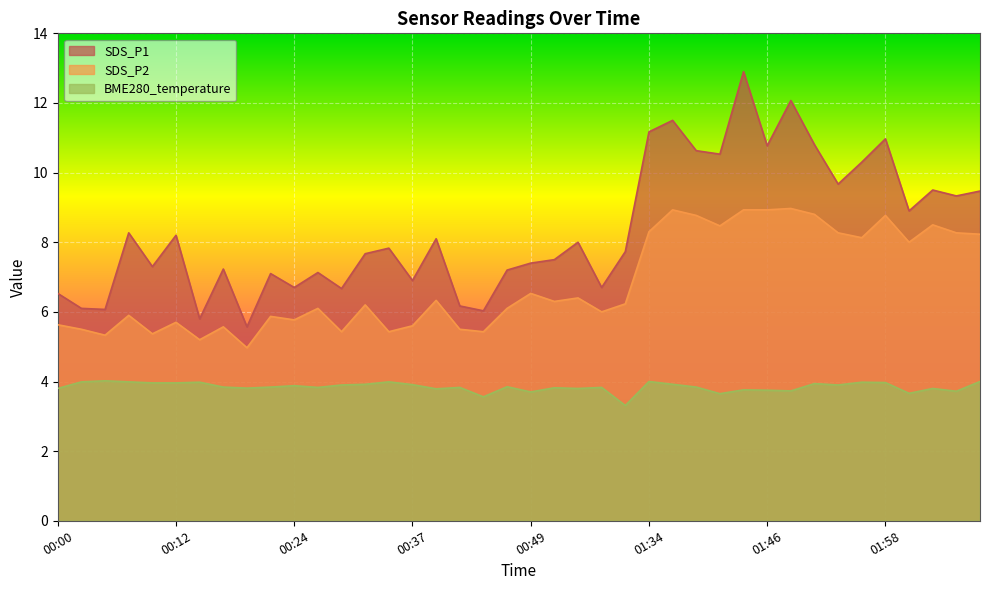

Rank the series at 02:01 from lowest to highest value.

BME280_temperature, SDS_P2, SDS_P1